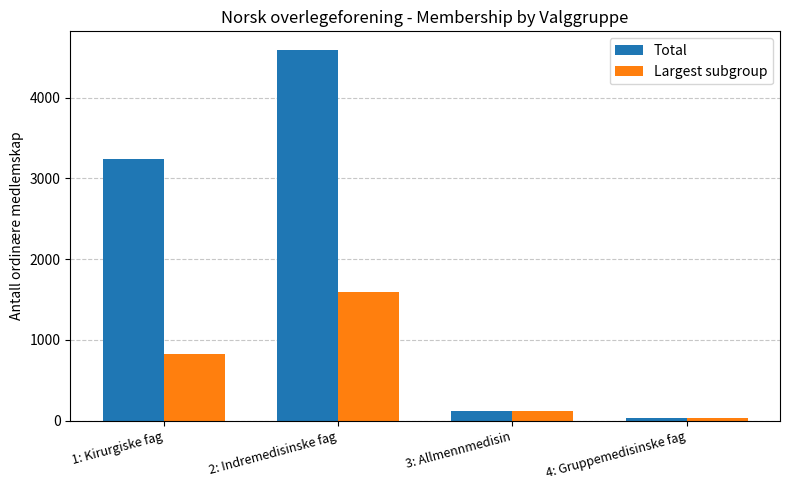

The value of Largest subgroup at 2: Indremedisinske fag is 2173. True or false?

False